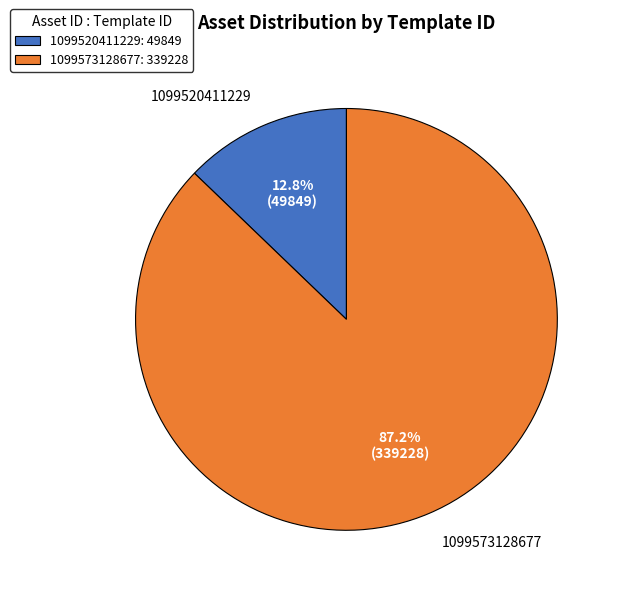

Does 1099573128677 account for over 50% of the chart?

Yes